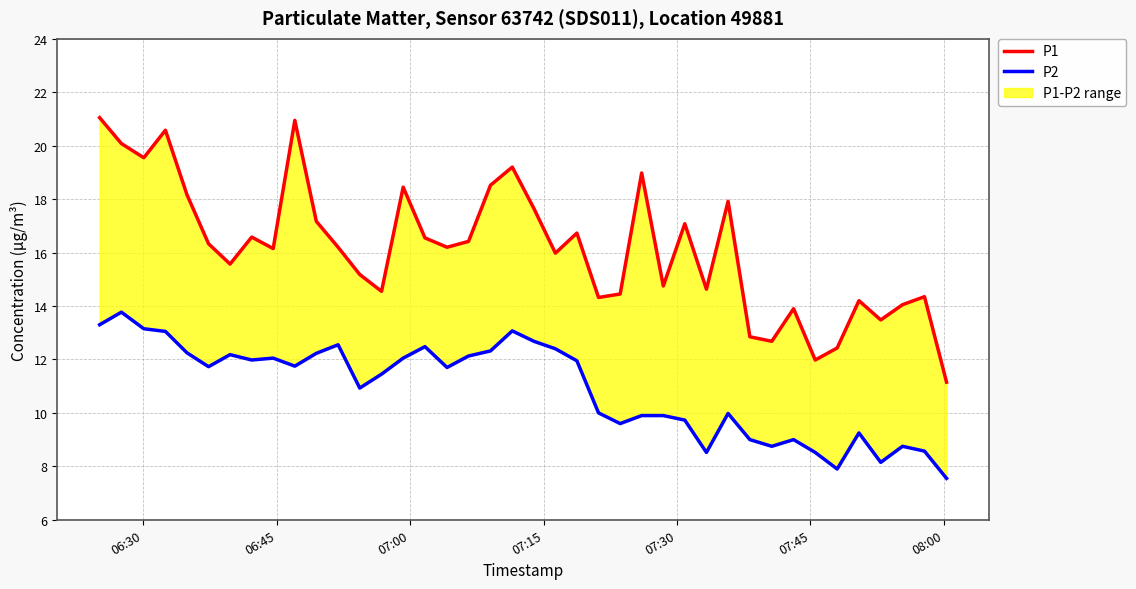

How many lines are shown in the chart?

2